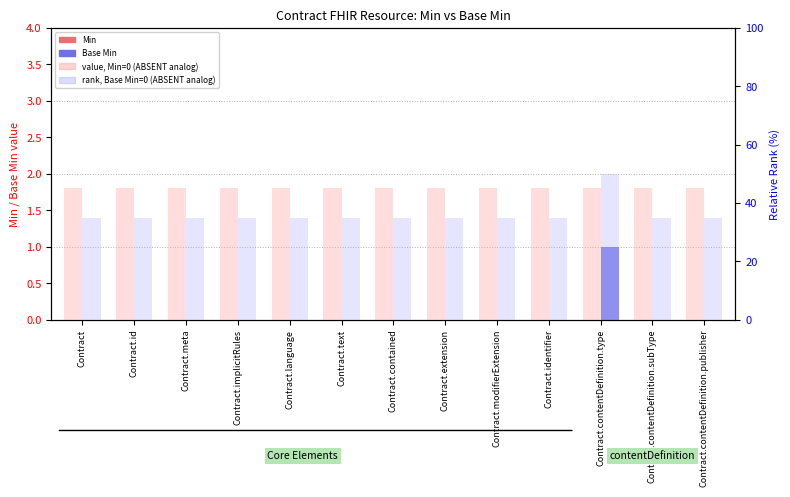

What is the average value of the value, Min=0 (ABSENT analog) series?

45